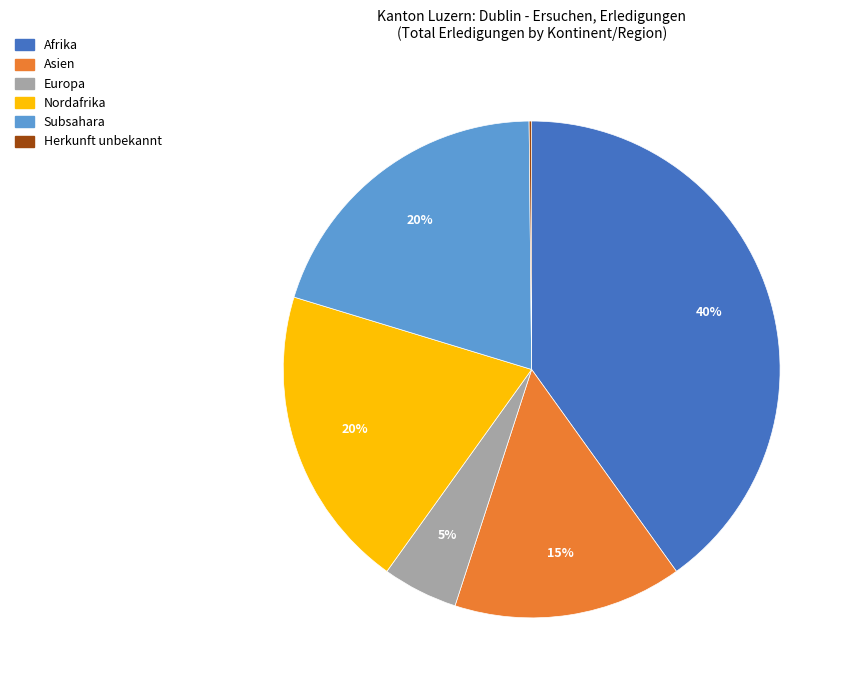

To the nearest percent, what is the average slice percentage?

17%